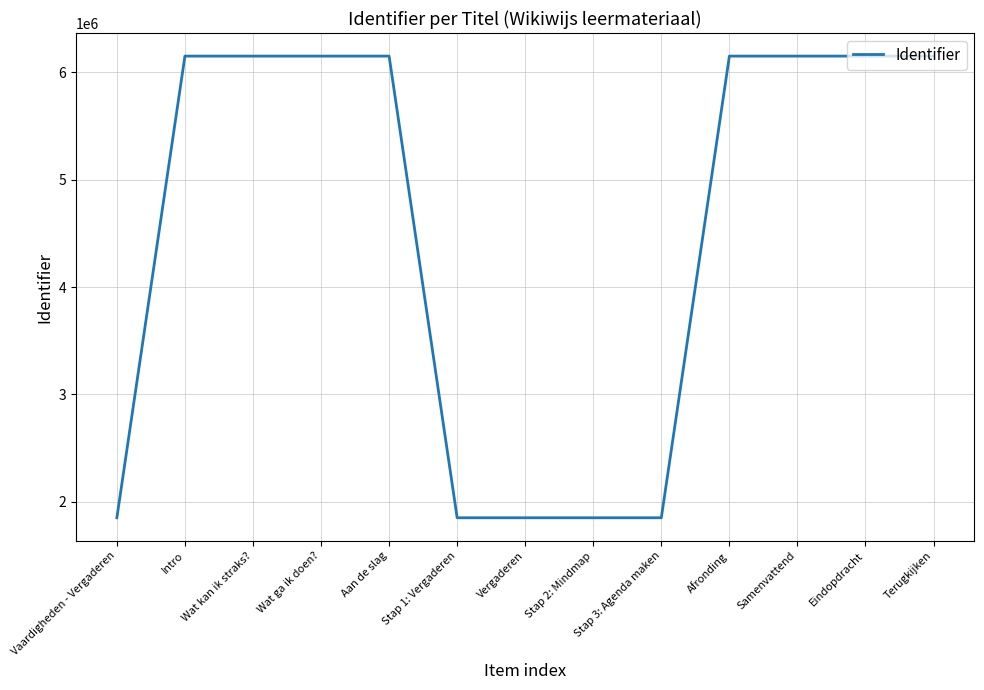

What is the greatest value displayed?

6151670